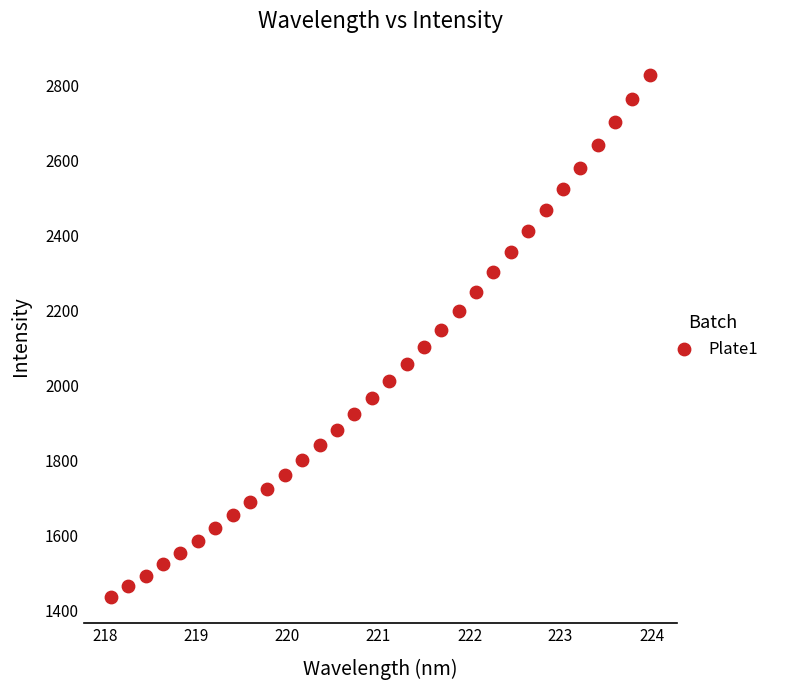

What is the range of X values (max minus min)?

5.9